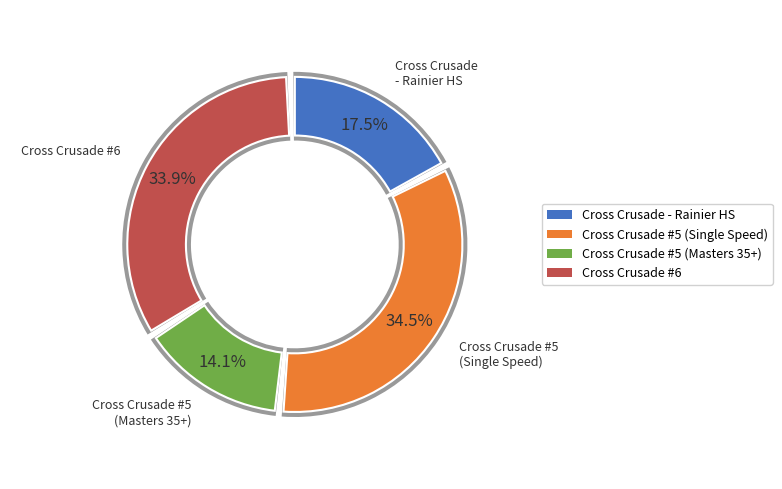

What percentage is the Cross Crusade - Rainier HS slice, to the nearest percent?

18%